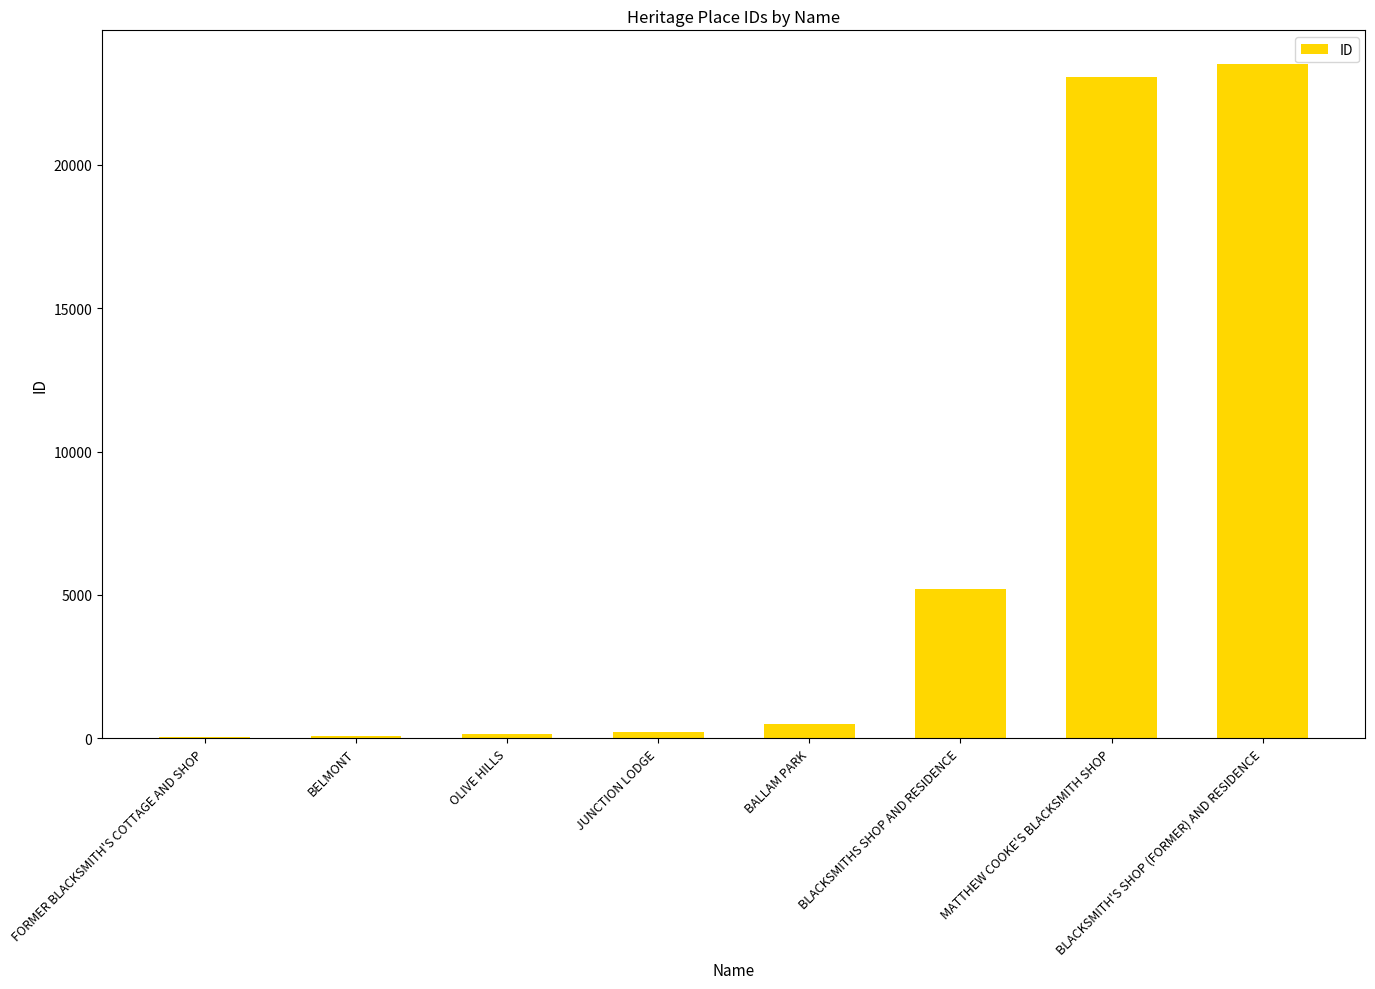

What is the sum of all values?

52809